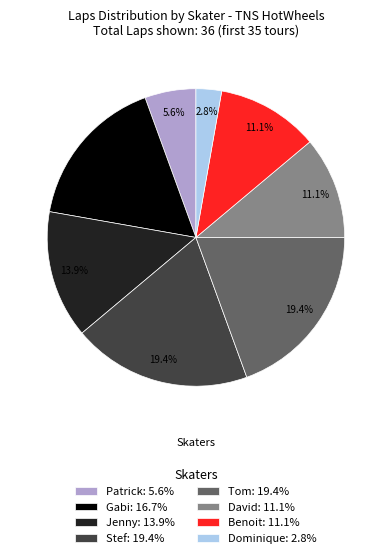

Does David: 11.1% account for over 50% of the chart?

No